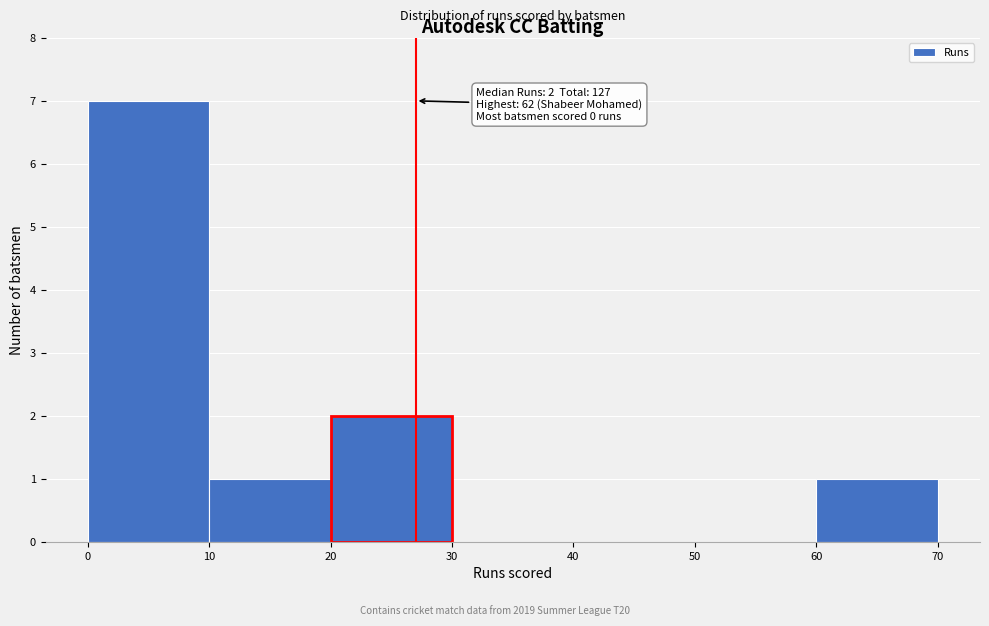

Which range on the x-axis has the tallest bar?

0 to 10